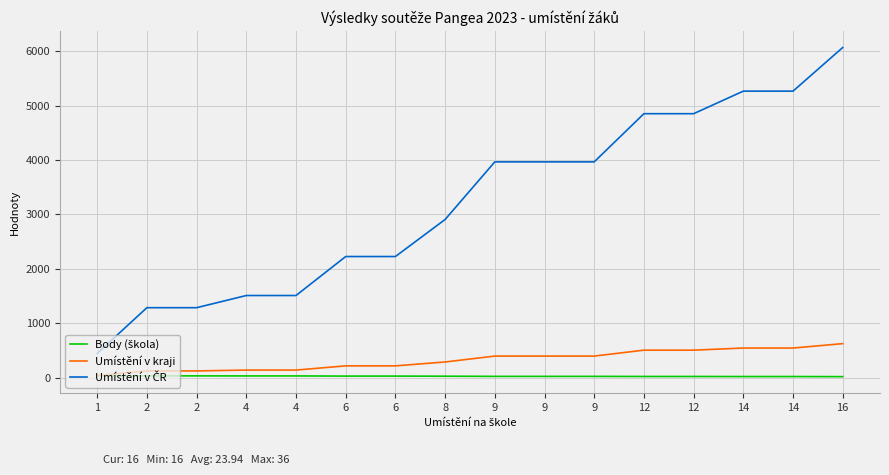

What is the spread (max minus min) of values at 14?

5249